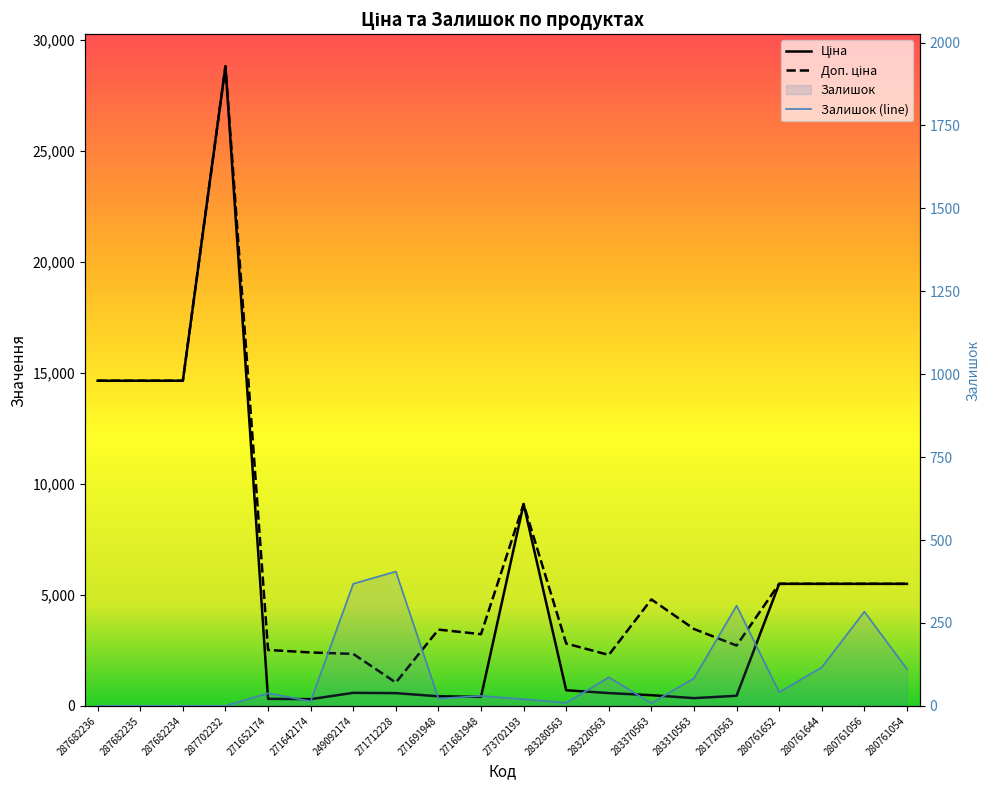

Rank the categories by Доп. ціна value from highest to lowest.

287702232, 287682236, 287682235, 287682234, 273702193, 280761652, 280761644, 280761056, 280761054, 283370563, 283310563, 271691948, 271681948, 283280563, 281720563, 271652174, 271642174, 249092174, 283220563, 271712228